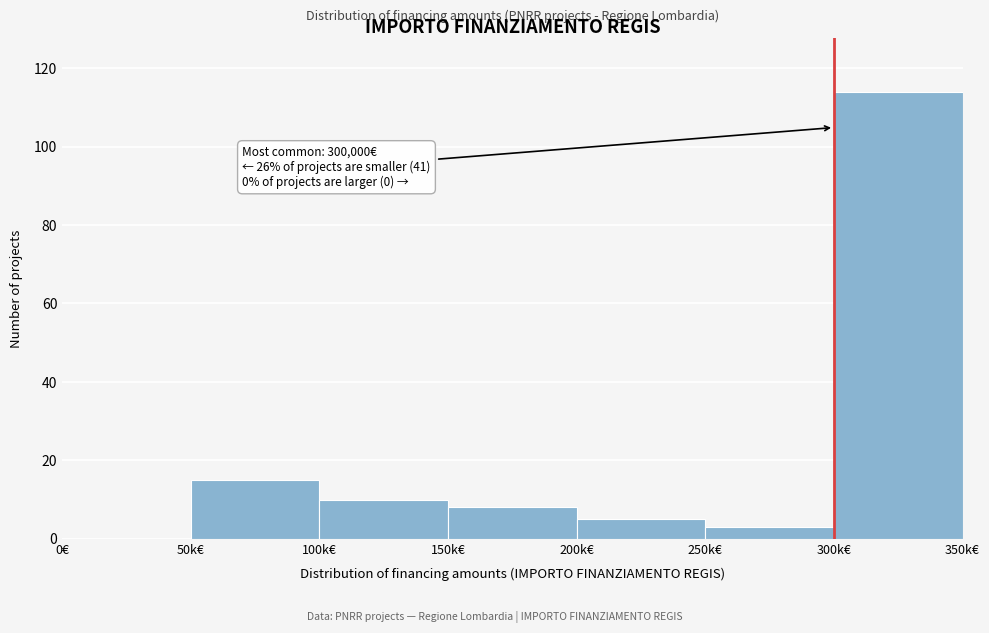

Reading left to right, extract all data points from this chart.

0€=0	50k€=15	100k€=10	150k€=8	200k€=5	250k€=3	300k€=114